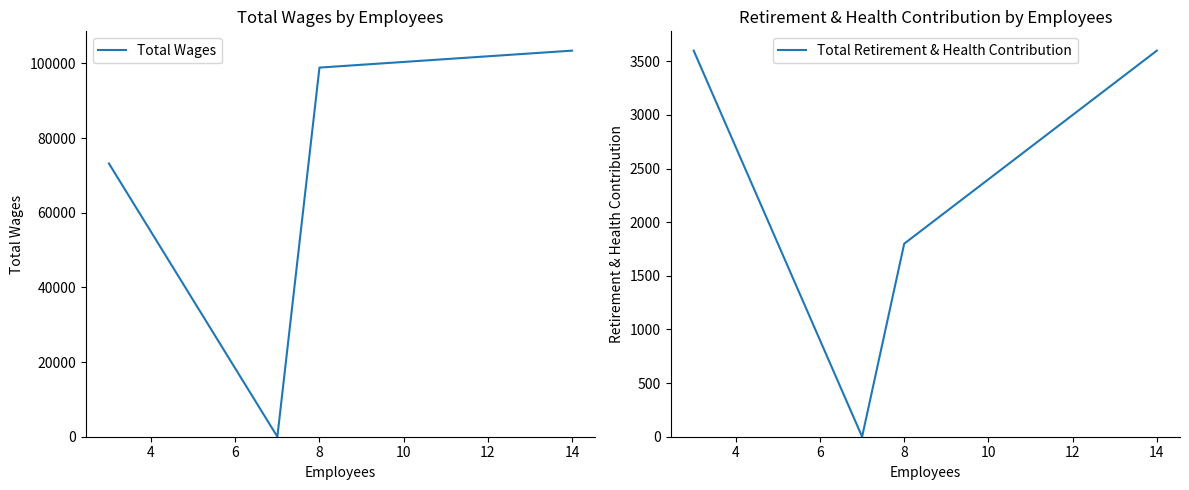

Reading left to right, list all the values displayed in this chart.

Total Wages: 2=73186	4=0	6=98889	8=103430
Total Retirement & Health Contribution: 2=3600	4=0	6=1800	8=3600